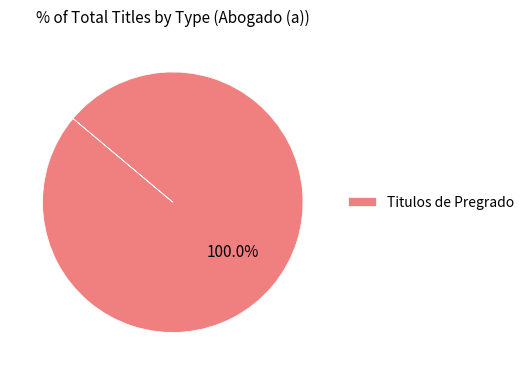

Is there a majority slice in this chart?

Yes